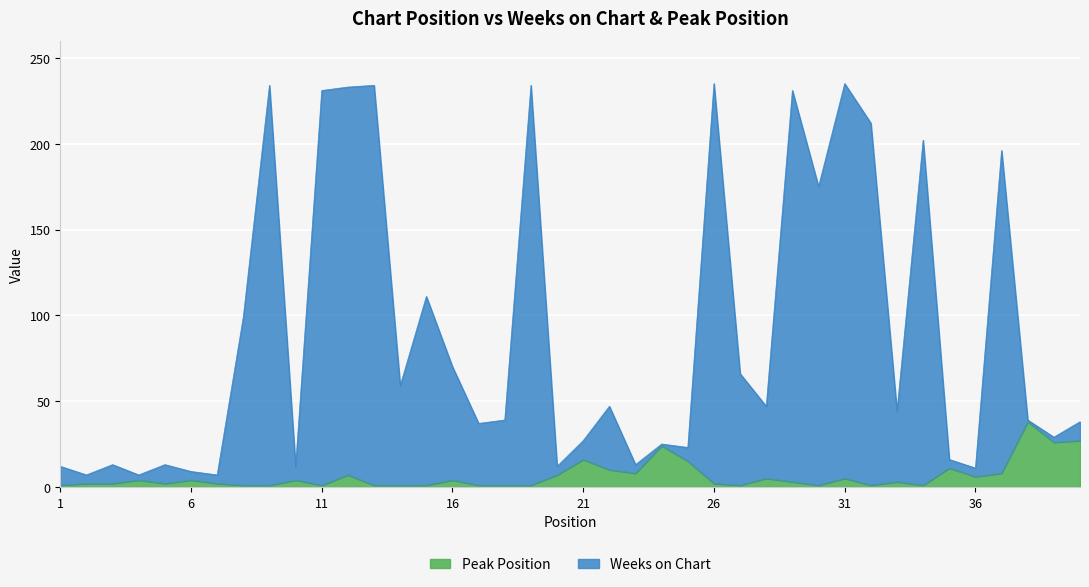

At which label does Peak Position reach its peak?

38